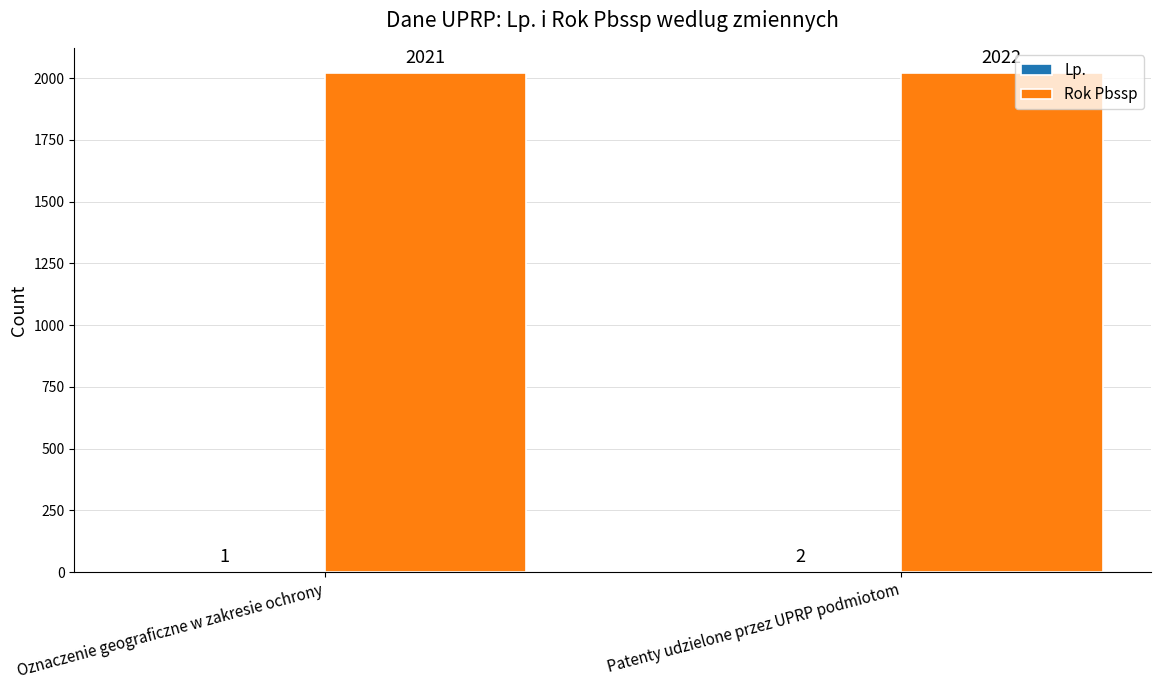

What is the greatest value displayed?

2022